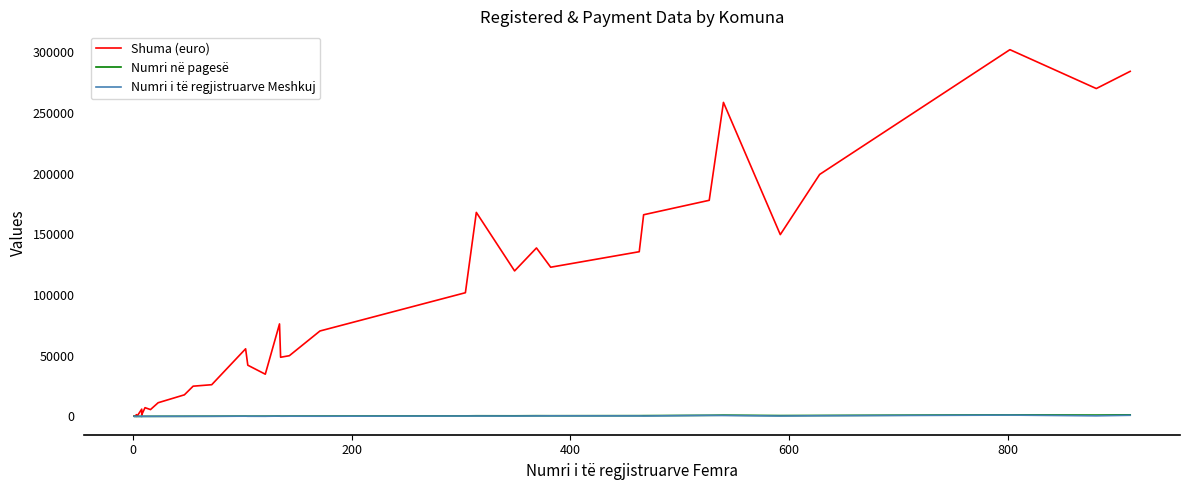

Reading right to left, extract all data points from this chart.

Shuma (euro): 284244.2	270070.3	302100.9	199328.9	149753.4	258670.4	178012.2	166106.5	135660.3	122883.9	138744.3	119843.6	168035.6	101876.9	70352.5	49988.4	48711.7	76180.3	34753.9	42167.3	55674.3	26092.1	24881.7	17754.8	11245.9	5604.4	7169.8	1385.6	1301.2	5964.0	506.2	1440.0	337.5	513.8	168.8	337.5
Numri në pagesë: 1262.0	1064.0	1259.0	773.0	677.0	1019.0	878.0	627.0	603.0	550.0	572.0	478.0	517.0	434.0	247.0	227.0	189.0	279.0	164.0	150.0	204.0	114.0	95.0	72.0	40.0	30.0	28.0	8.0	8.0	15.0	3.0	4.0	2.0	3.0	1.0	2.0
Numri i të regjistruarve Meshkuj: 922.0	450.0	1076.0	512.0	307.0	732.0	802.0	319.0	413.0	442.0	391.0	292.0	330.0	318.0	144.0	168.0	120.0	231.0	92.0	139.0	167.0	92.0	62.0	57.0	34.0	18.0	22.0	4.0	2.0	15.0	0.0	3.0	1.0	1.0	0.0	1.0